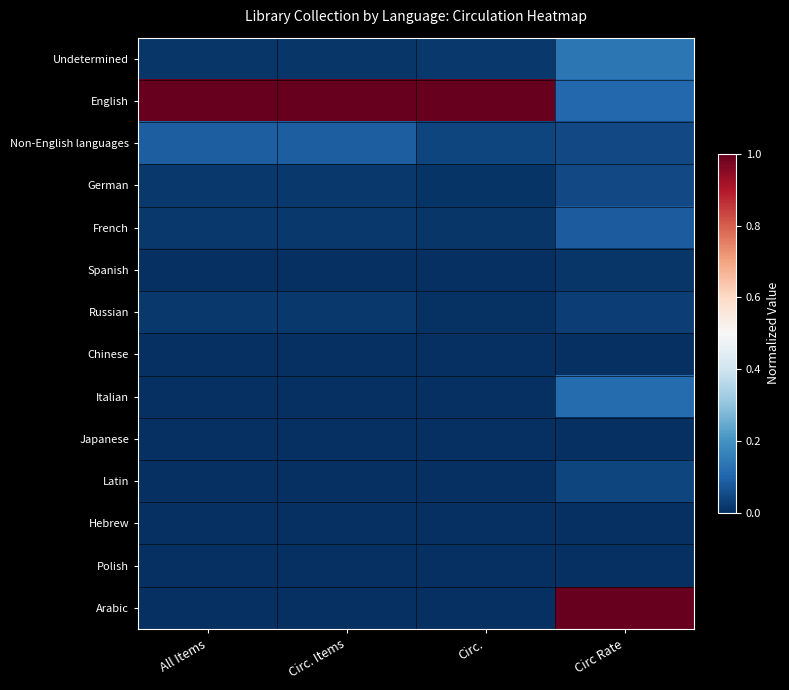

Between Circ. Items and Circ., which series saw the biggest shift?

Non-English languages